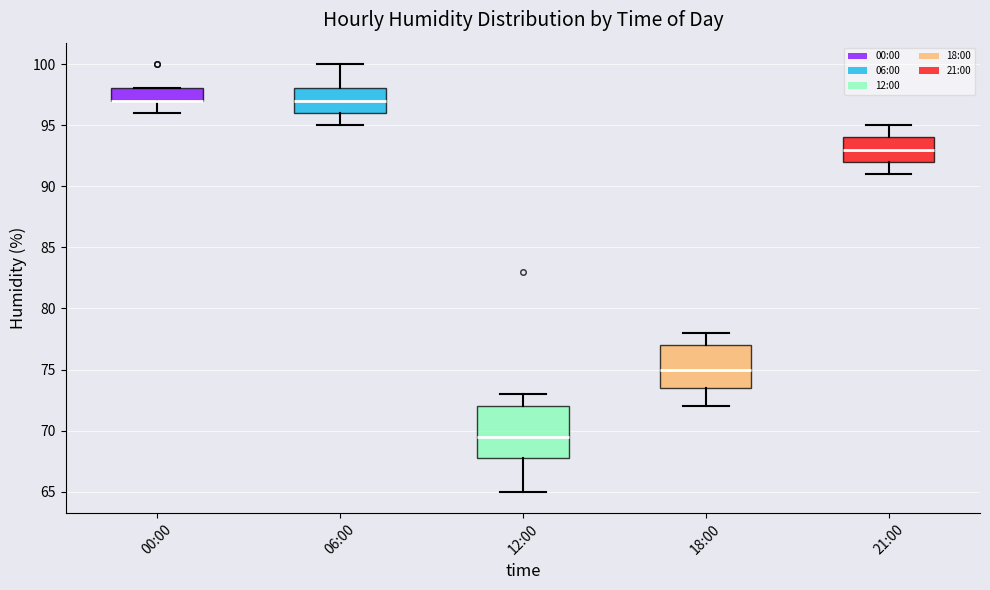

Where does the lower whisker of the box for 18:00 end on the y-axis? The values are not printed on the chart, so give them approximately, as read against the axis.

72.0